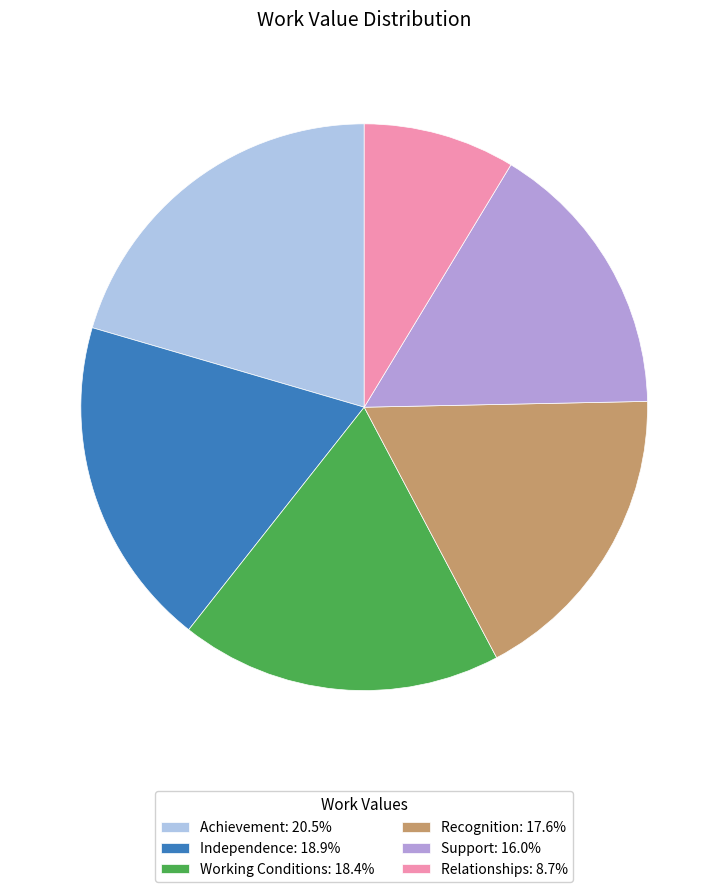

Is it true that Working Conditions is 33% of the pie?

False